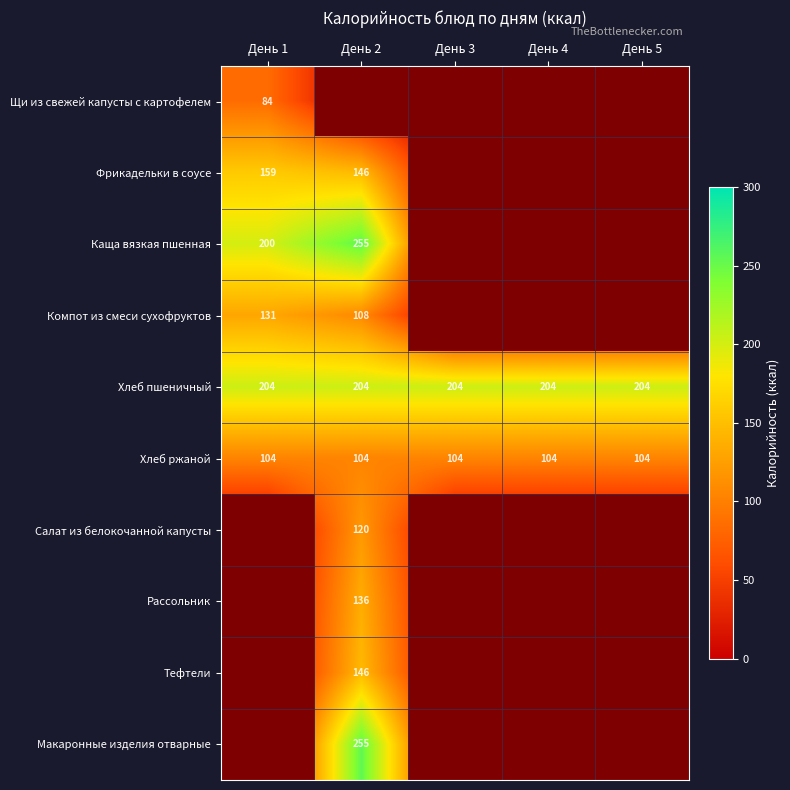

What is the sum of all Хлеб ржаной values?

520